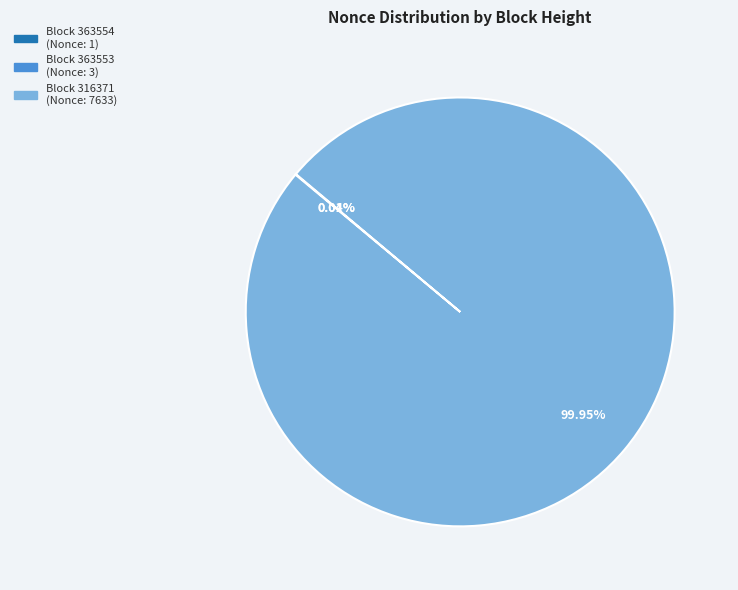

Does any single category account for the majority?

Yes